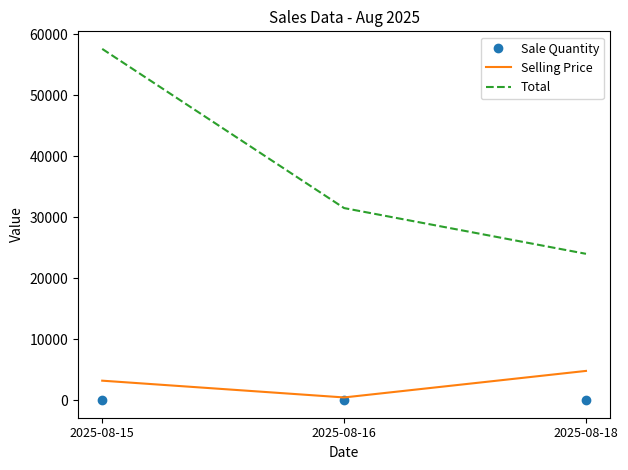

What is the minimum value for Total?

24000